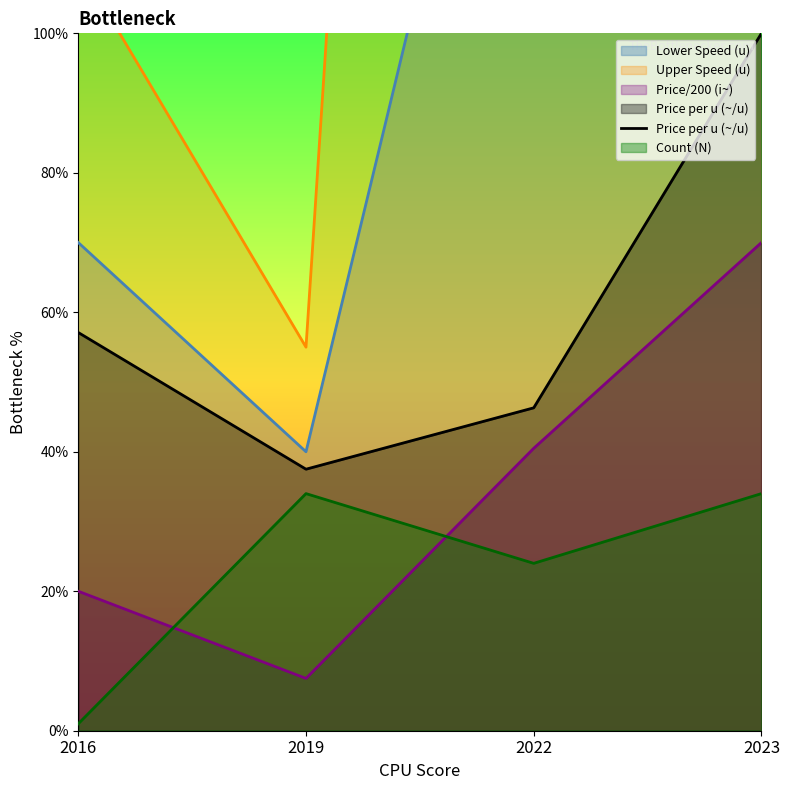

Is it true that the value at 2019 is 63.4?

False